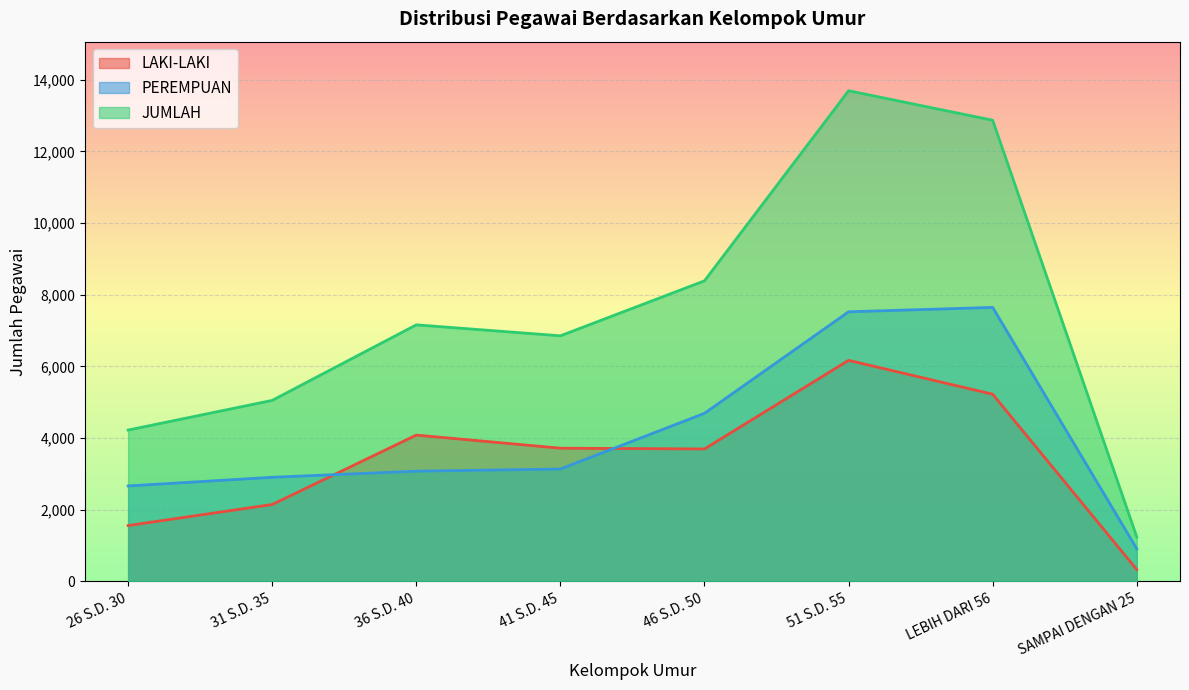

True or false: LAKI-LAKI and JUMLAH intersect in this chart.

False